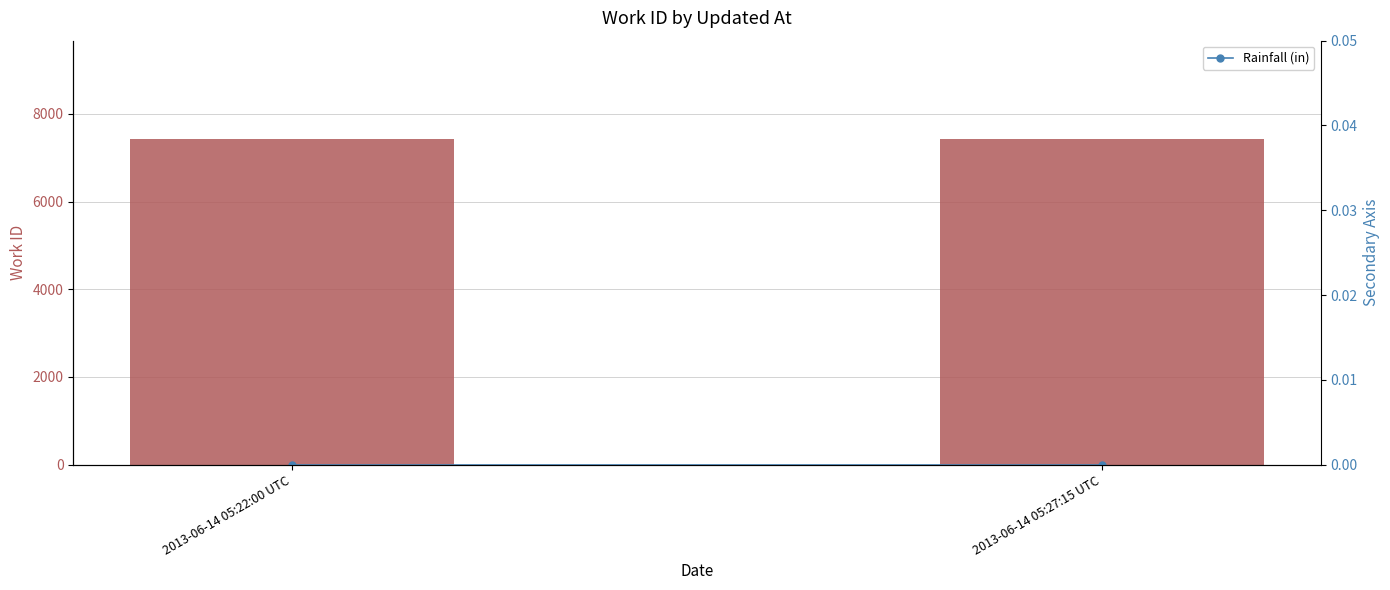

At which label does work_id reach its peak?

2013-06-14 05:22:00 UTC